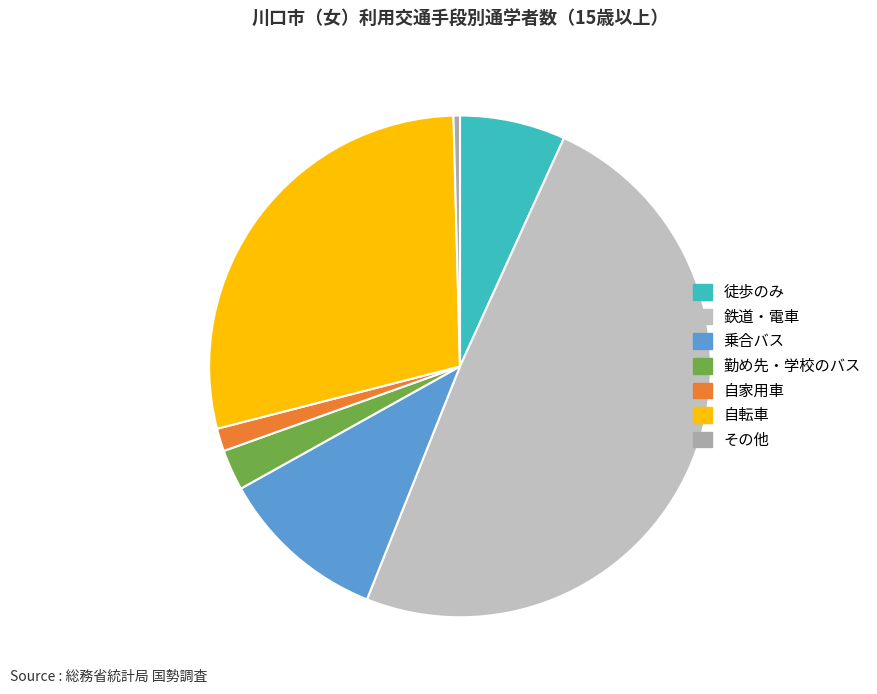

What is the ratio of the value at 自家用車 to the value at 勤め先・学校のバス?

0.6